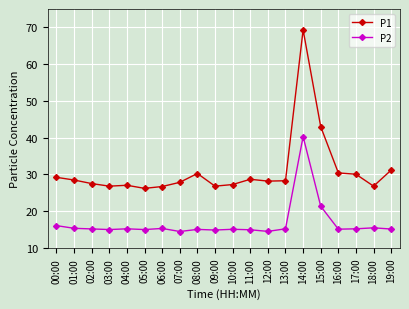

Which series changed the most between 03:00 and 15:00?

P1